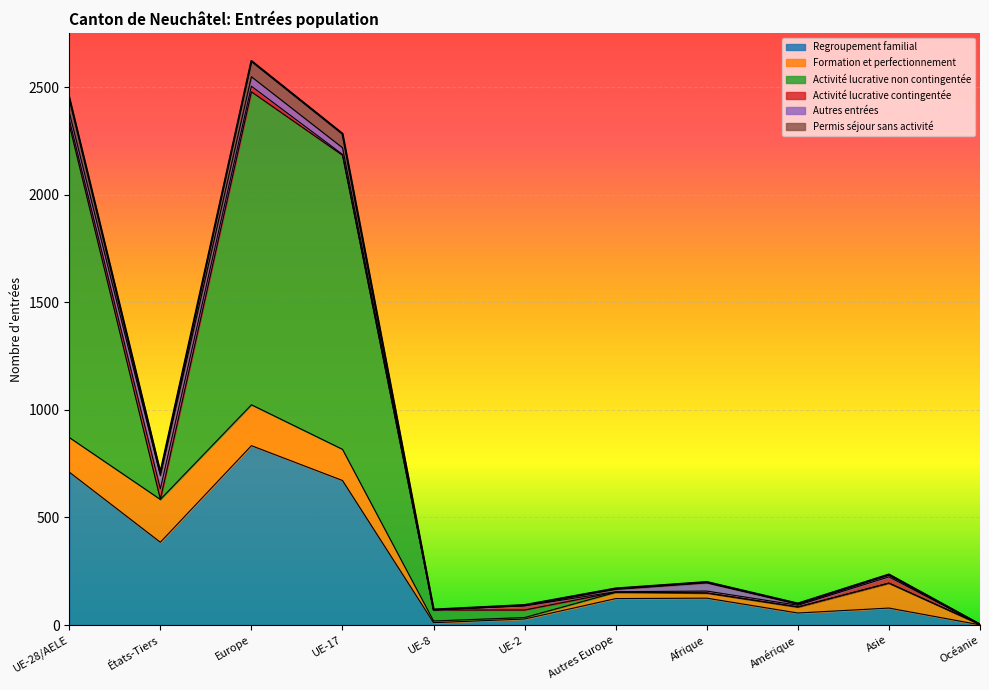

What is the total value across all series at UE-17?

2284